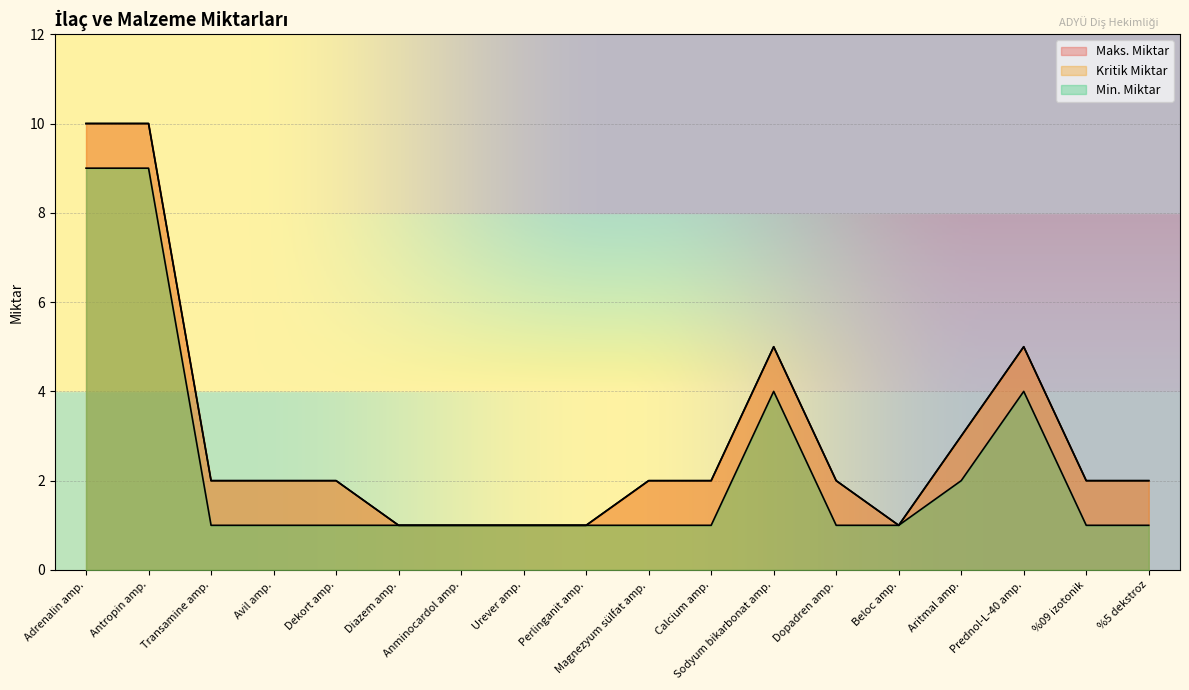

How many distinct data groups are displayed?

3